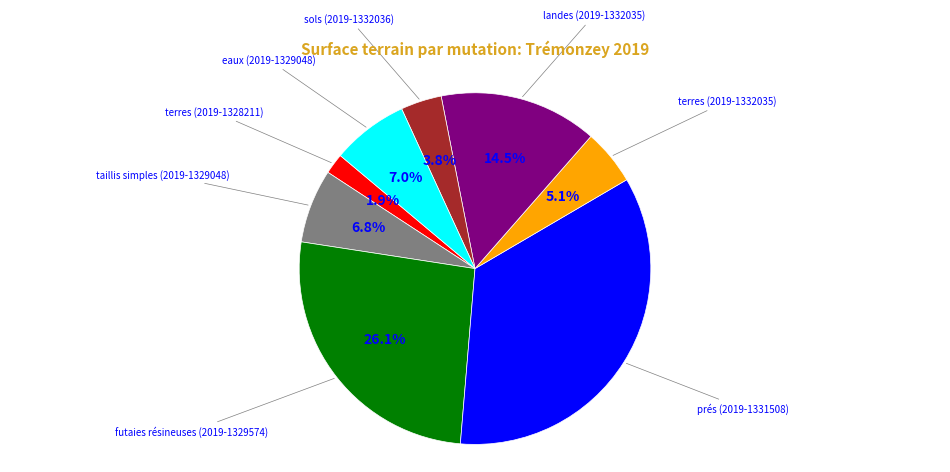

Does any single category account for the majority?

No